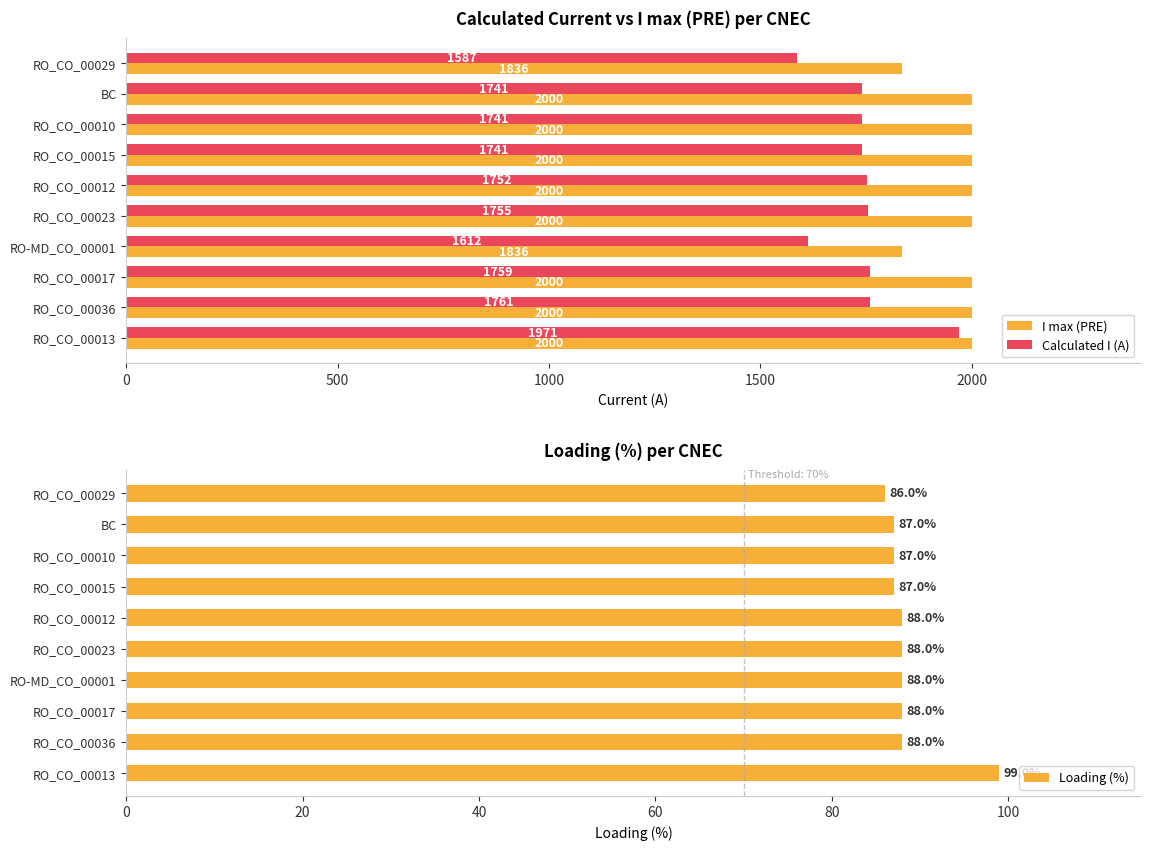

What is the approximate value of I max (PRE) at RO_CO_00010, to the nearest 5?

2000